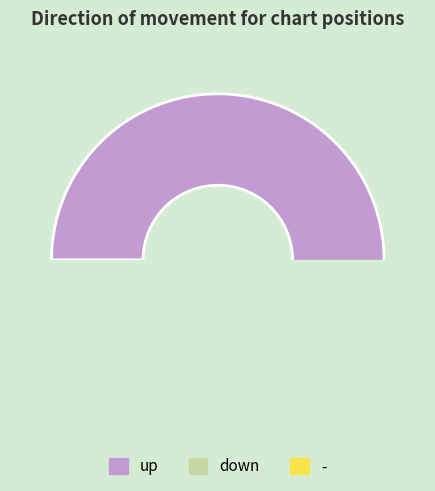

Is - the majority of the pie?

No